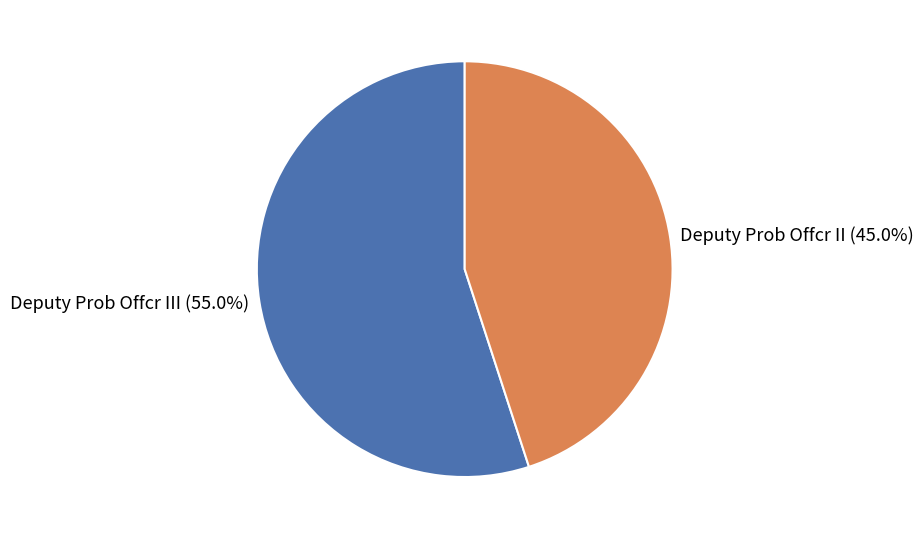

Between Deputy Prob Offcr II (45.0%) and Deputy Prob Offcr III (55.0%), which is larger?

Deputy Prob Offcr III (55.0%)